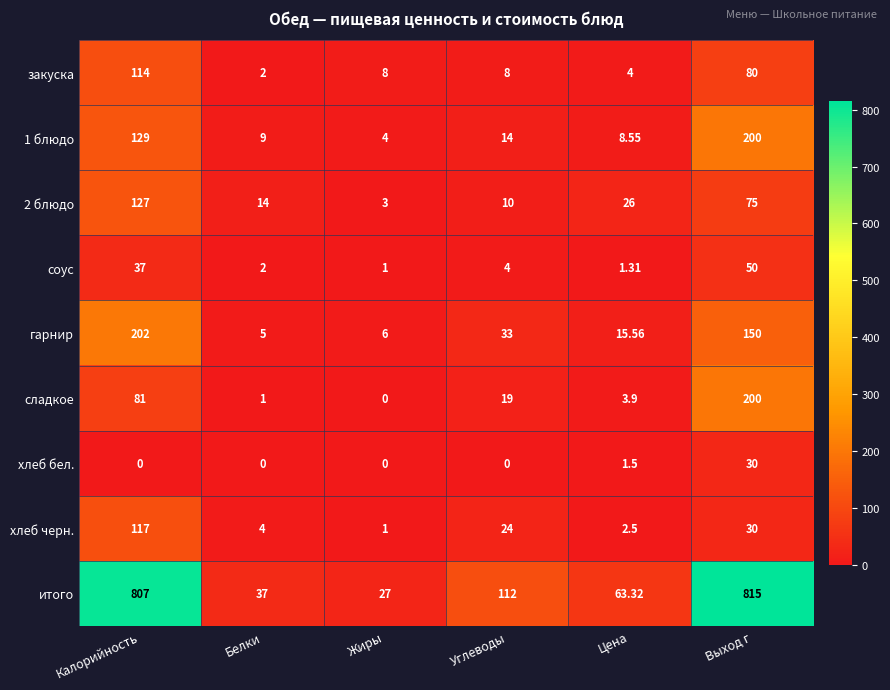

What is the total value across all series at Белки?

74.0